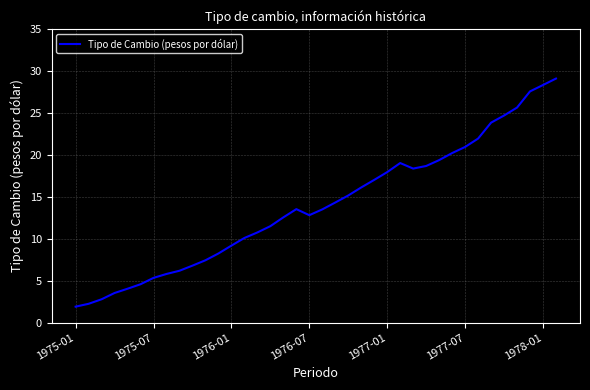

What is the maximum value shown in the chart?

29.1